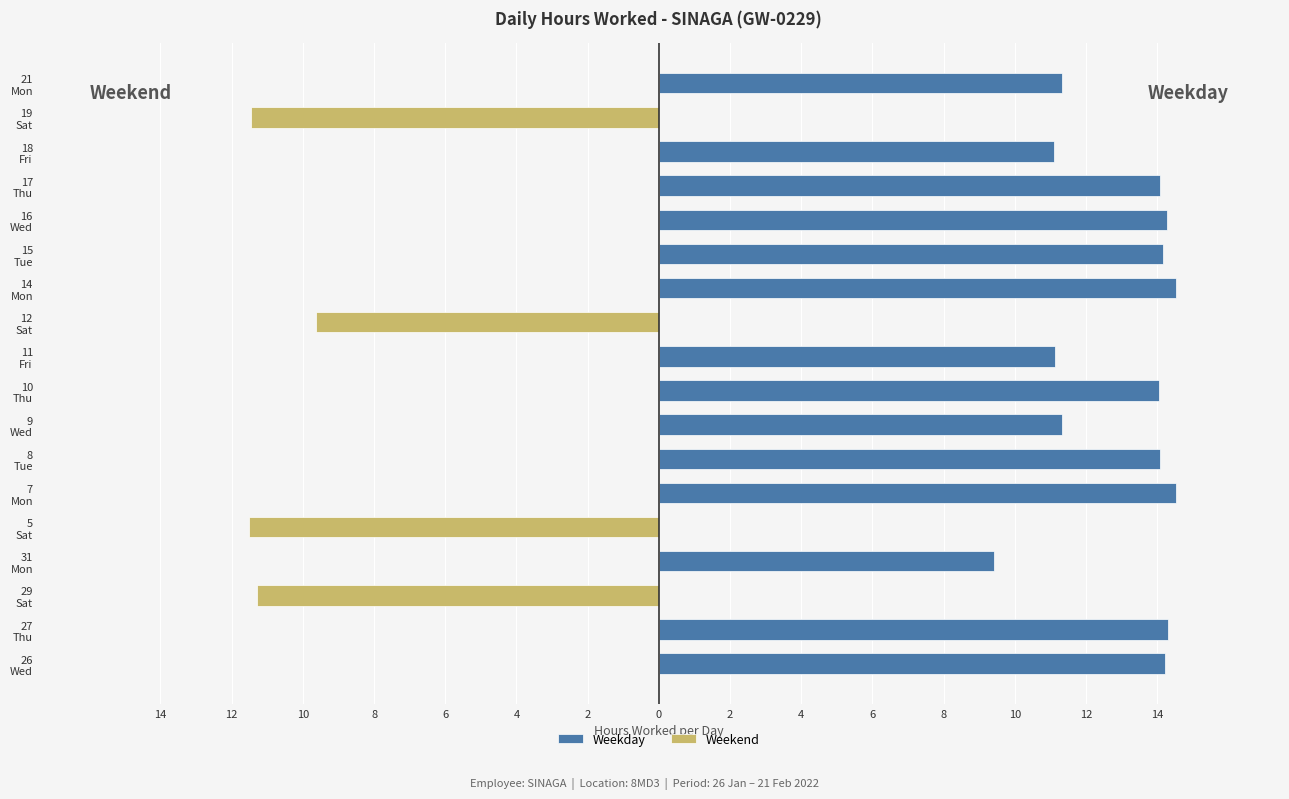

Count the number of data series in this chart.

2